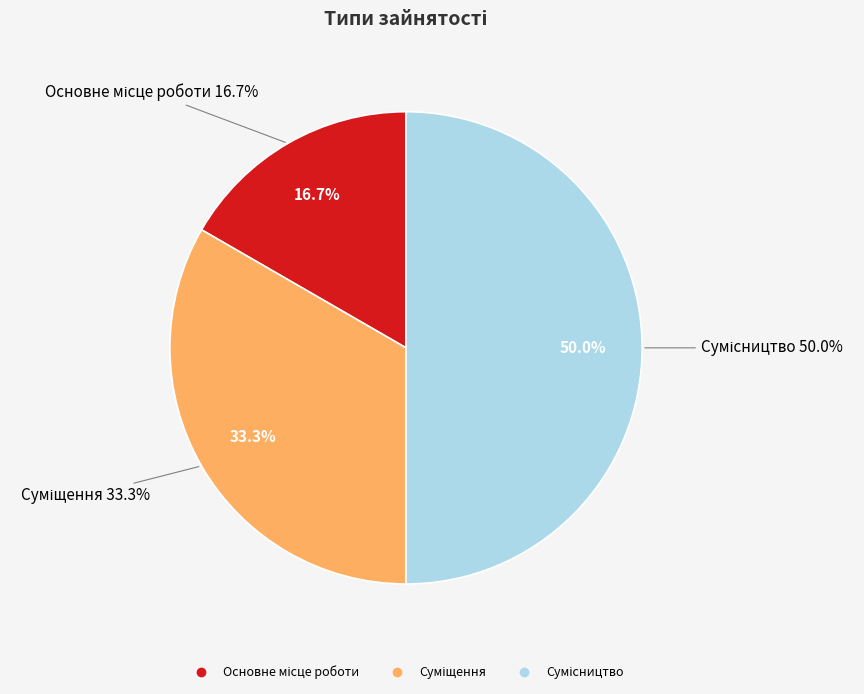

How many slices are in this pie chart?

3